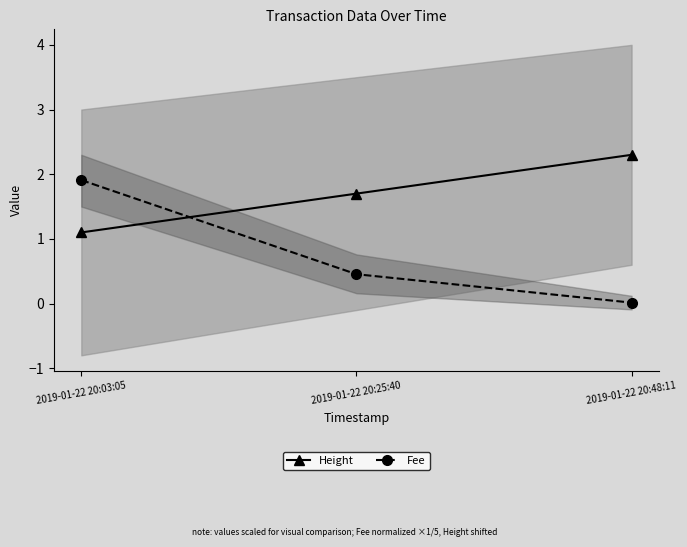

Reading left to right, extract all data points from this chart.

Height: 2019-01-22 20:03:05=1.1	2019-01-22 20:25:40=1.7	2019-01-22 20:48:11=2.3
Fee: 2019-01-22 20:03:05=1.9	2019-01-22 20:25:40=0.5	2019-01-22 20:48:11=0.0